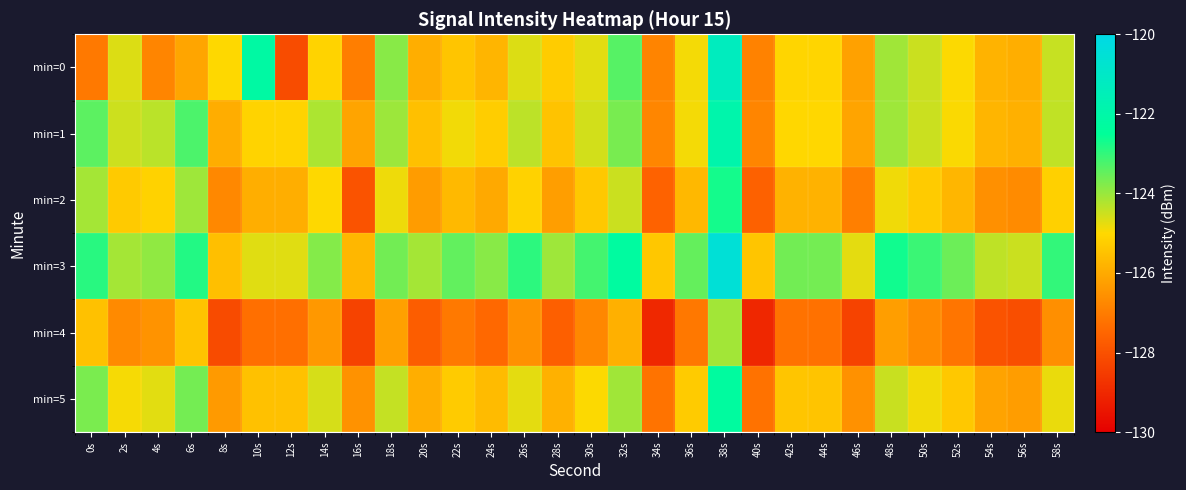

At how many categories does at least one series exceed -126?

30